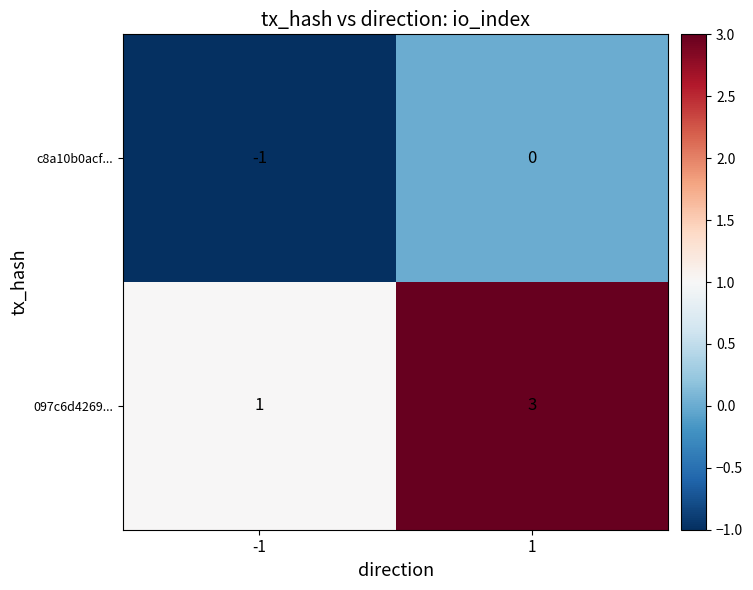

Reading right to left, what are all the values shown in this chart?

c8a10b0acf...: 0	-1
097c6d4269...: 3	1